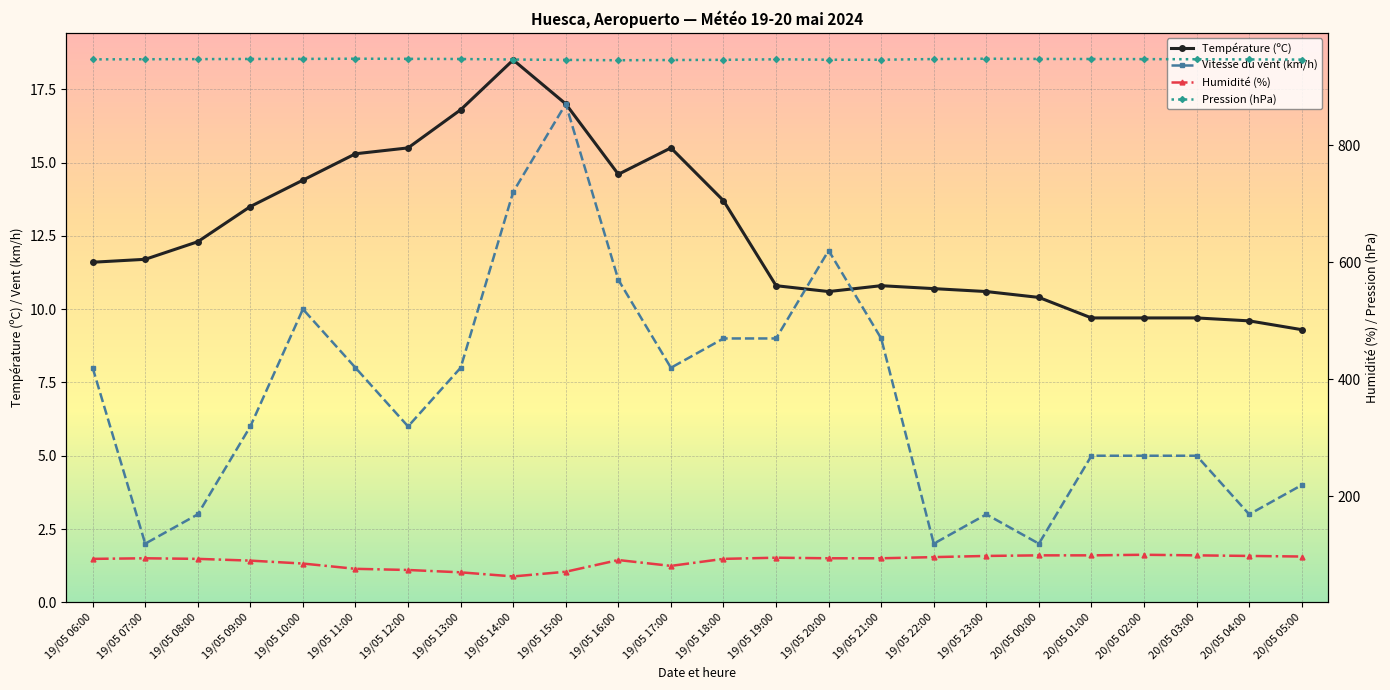

Which series changed the most between 19/05 09:00 and 19/05 23:00?

Humidité (%)